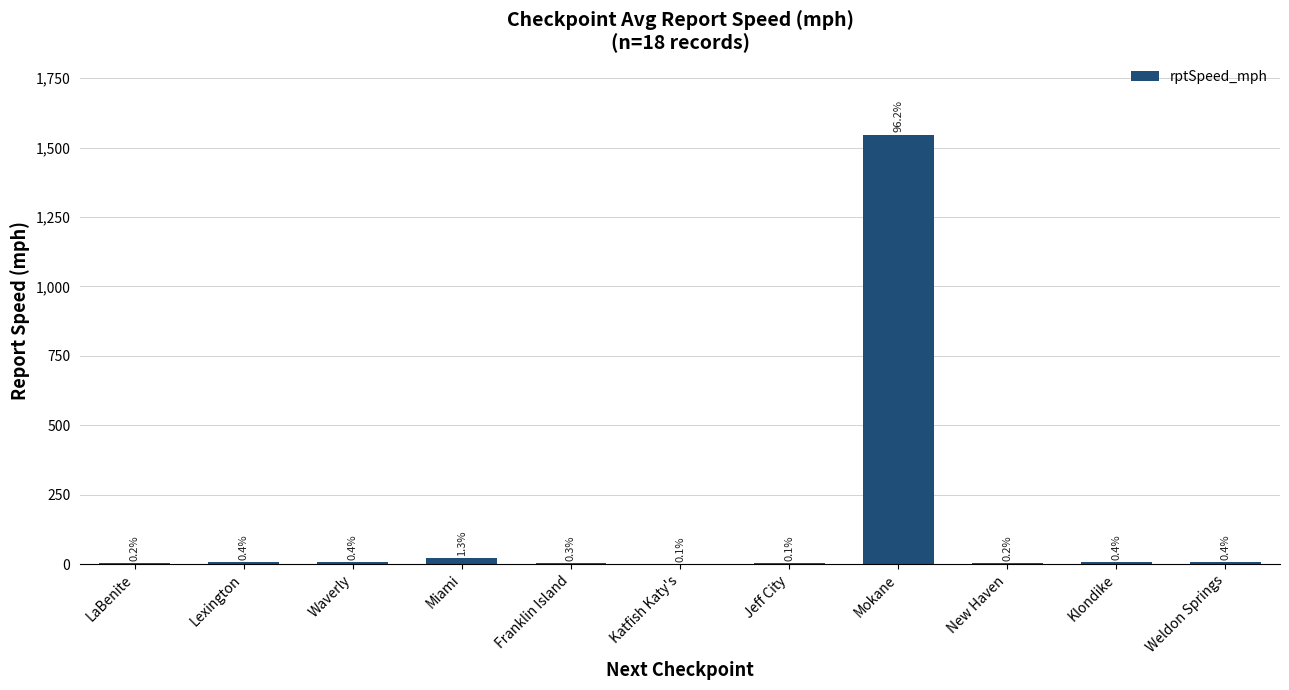

List the labels in order of value, smallest first.

Katfish Katy's, Jeff City, LaBenite, New Haven, Franklin Island, Klondike, Waverly, Weldon Springs, Lexington, Miami, Mokane